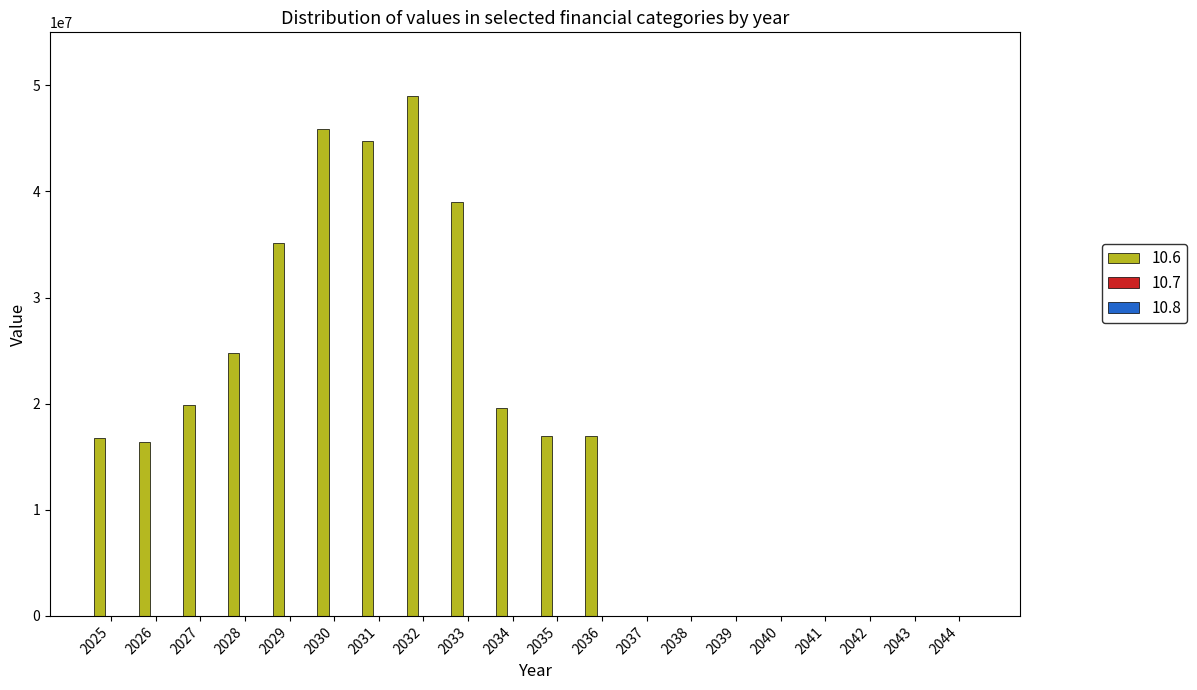

Between 2026 and 2038, which series saw the biggest shift?

10.6